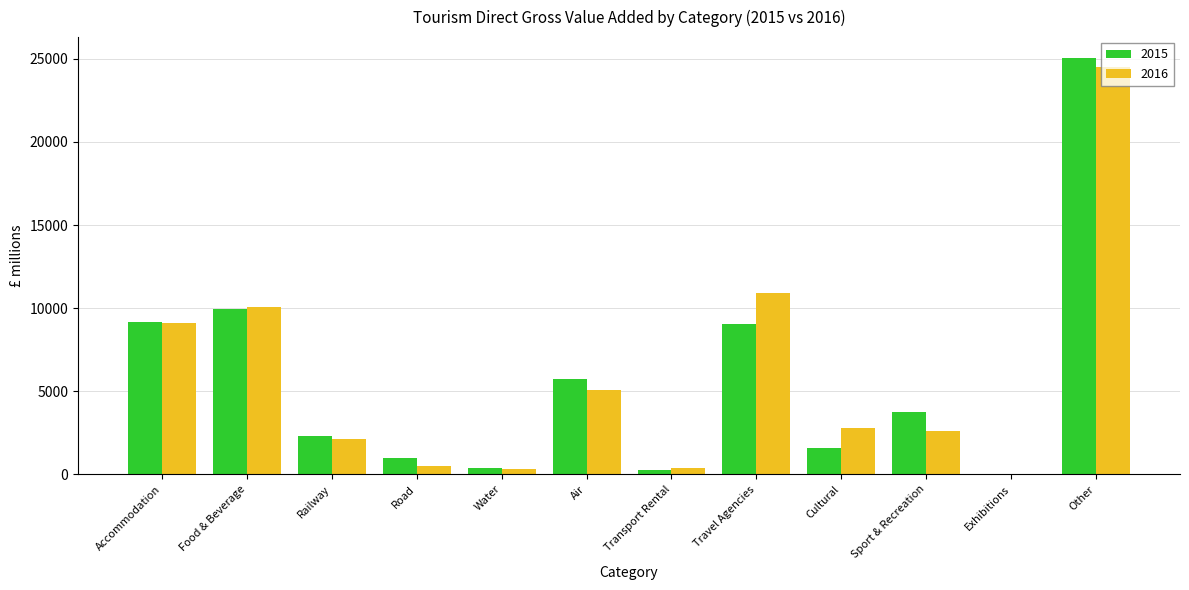

What is the difference between the 2016 values at Transport Rental and Air?

4687